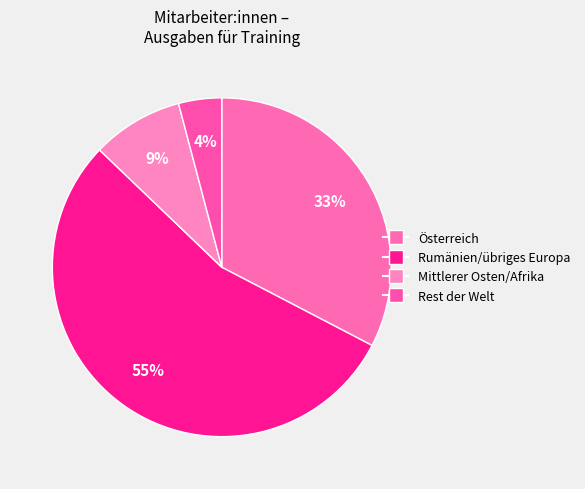

Does Rumänien/übriges Europa account for over 50% of the chart?

Yes